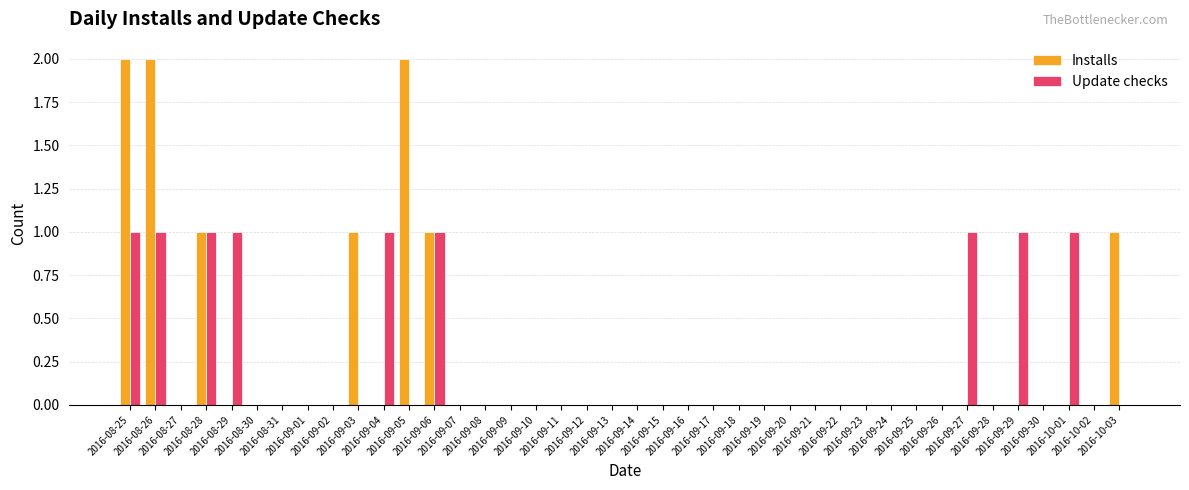

What is the sum of all Update checks values?

9